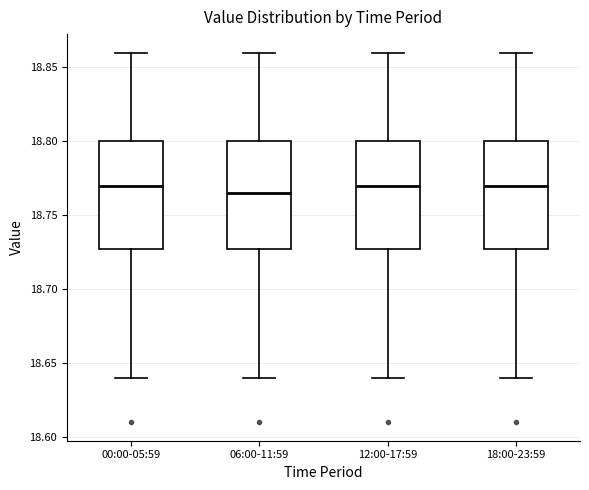

Reading left to right, transcribe this box plot: for each box, give where its median line is, the range the box spans, and where its two whiskers end, as read against the y-axis. The values are not printed on the chart, so give them approximately, as read against the axis.

00:00-05:59: median 18.770, box 18.730 to 18.800, whiskers 18.640 to 18.860
06:00-11:59: median 18.765, box 18.730 to 18.800, whiskers 18.640 to 18.860
12:00-17:59: median 18.770, box 18.730 to 18.800, whiskers 18.640 to 18.860
18:00-23:59: median 18.770, box 18.730 to 18.800, whiskers 18.640 to 18.860